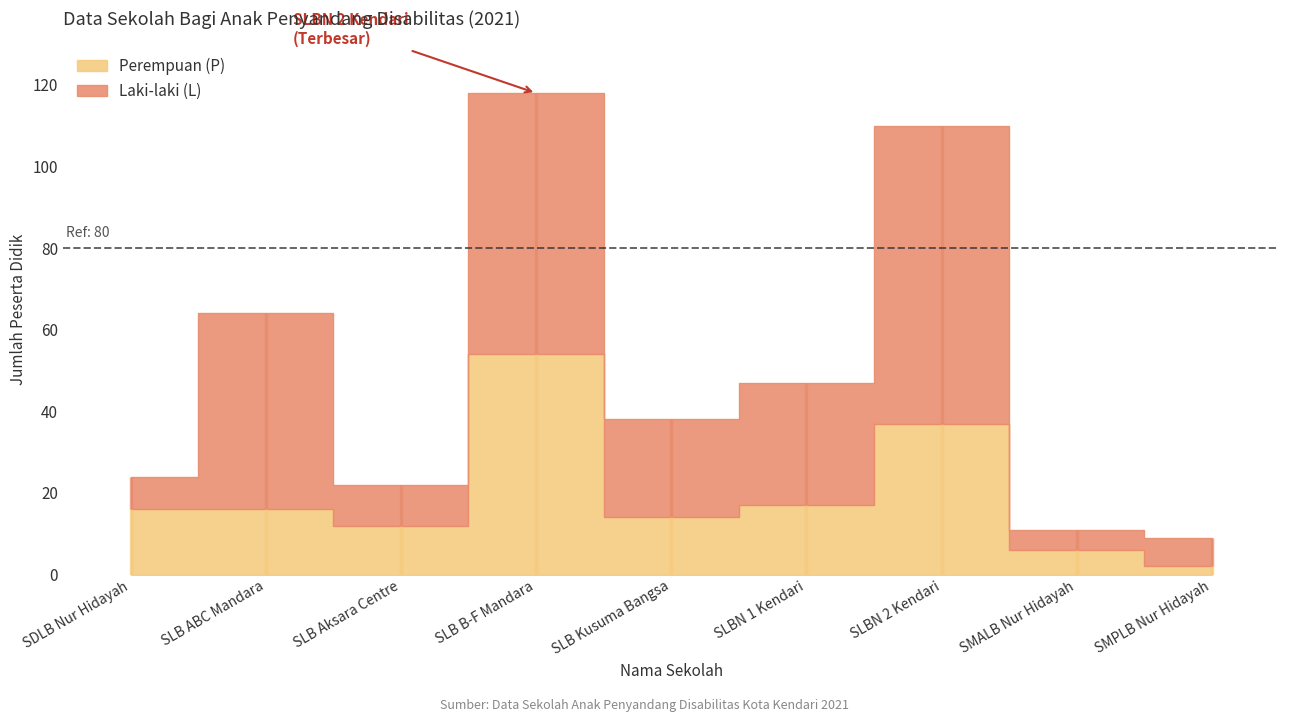

What is the total value across all series at SDLB Nur Hidayah?

24